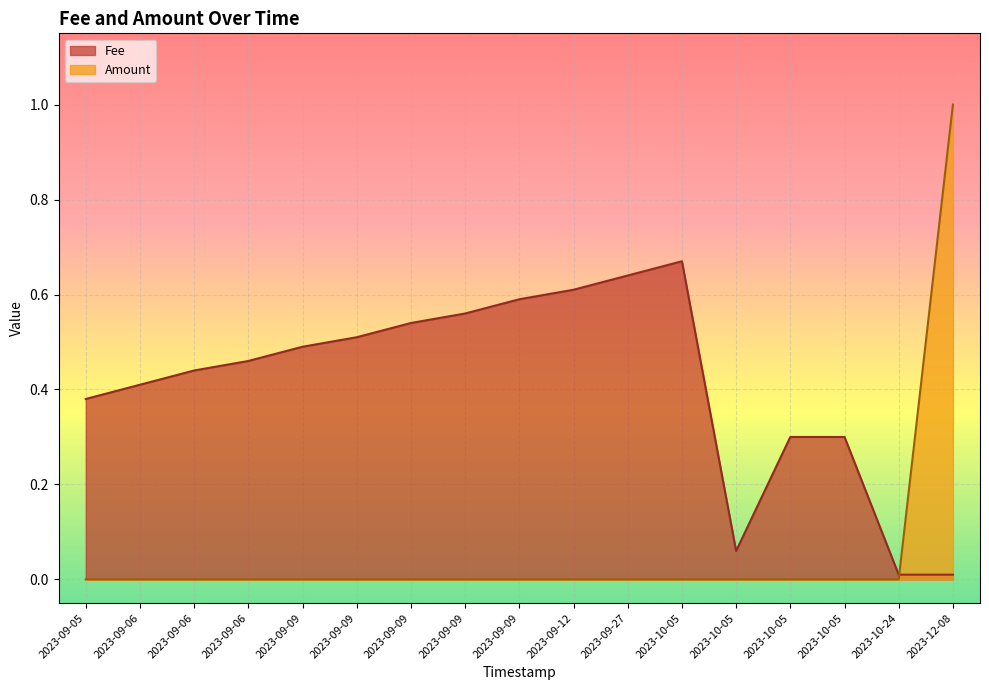

Rank the series by their average value, from lowest to highest.

Amount, Fee